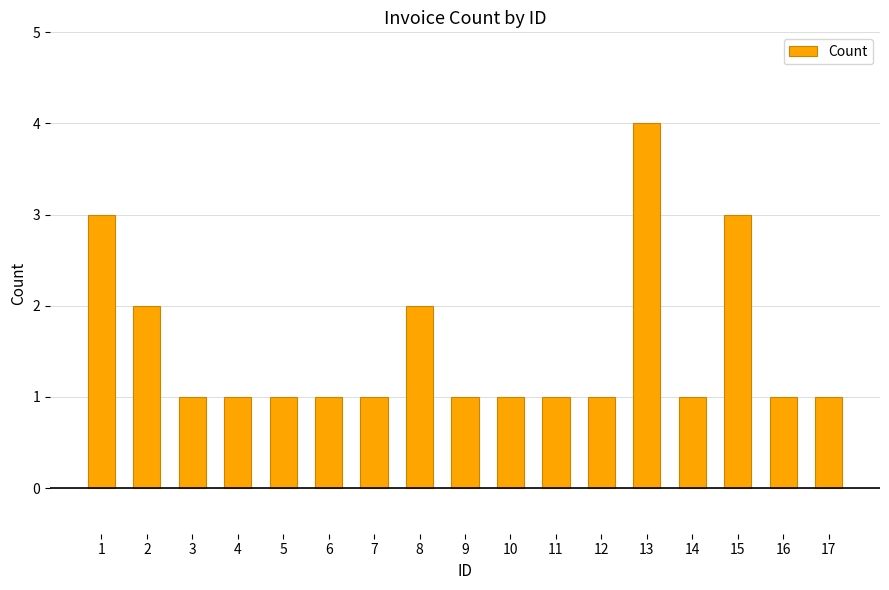

What is the average value?

2